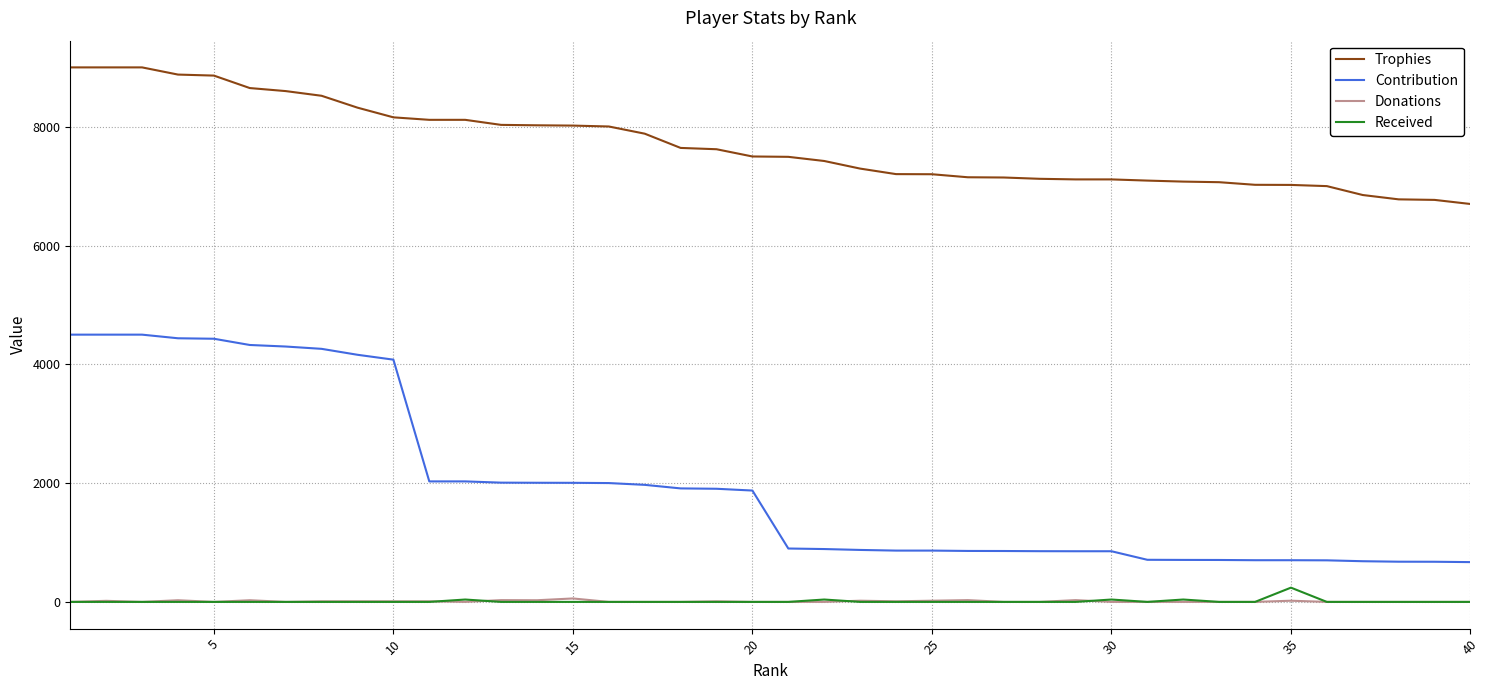

Which series has the largest range (max minus min)?

Contribution